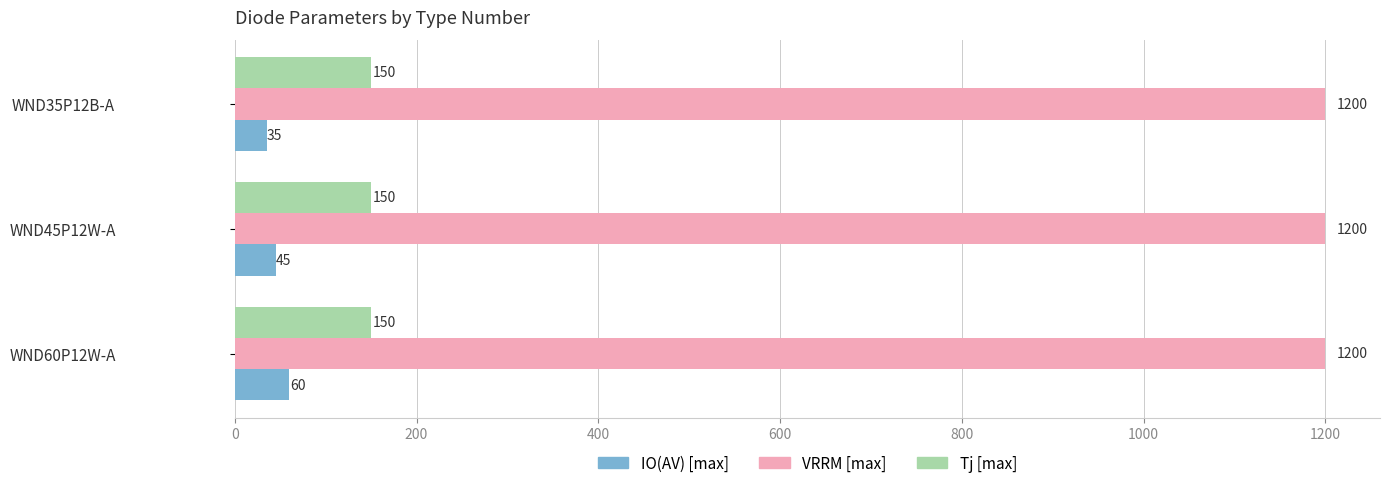

List the series in order of their peak value, highest first.

VRRM [max], Tj [max], IO(AV) [max]